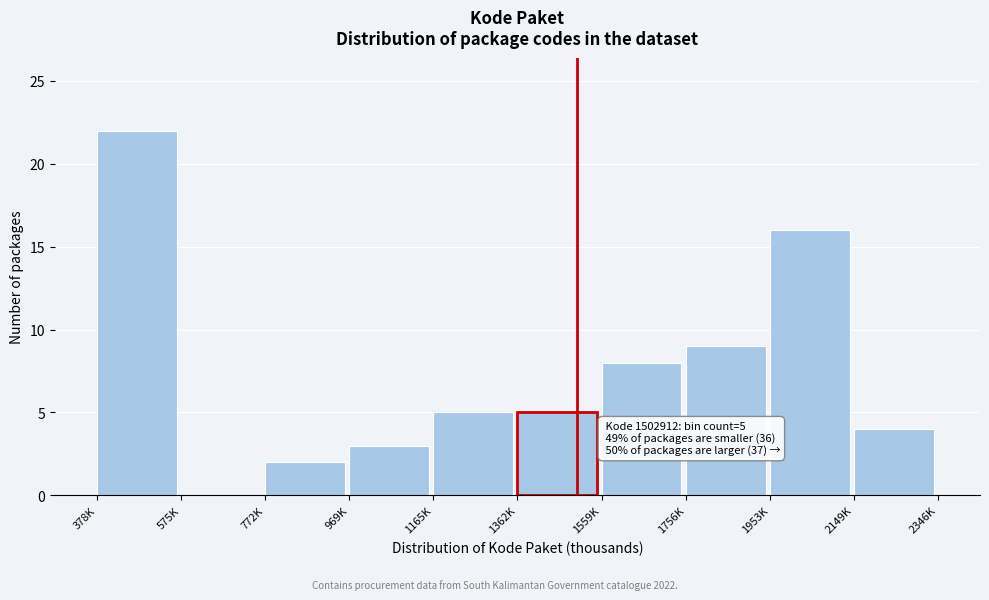

Reading left to right, what are all the values shown in this chart?

378K=22	575K=0	772K=2	969K=3	1165K=5	1362K=5	1559K=8	1756K=9	1953K=16	2149K=4